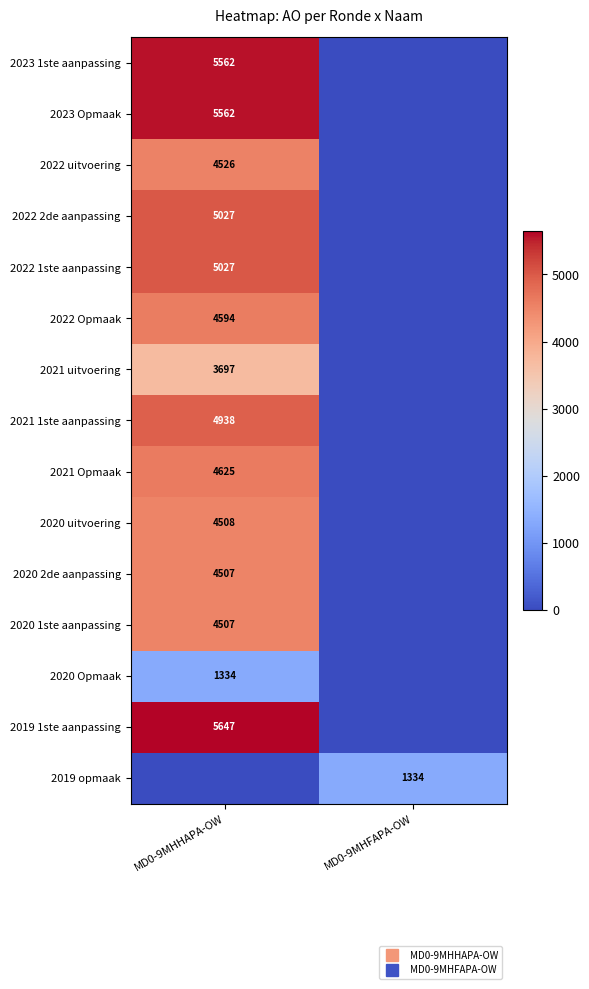

What is the greatest value displayed?

5647